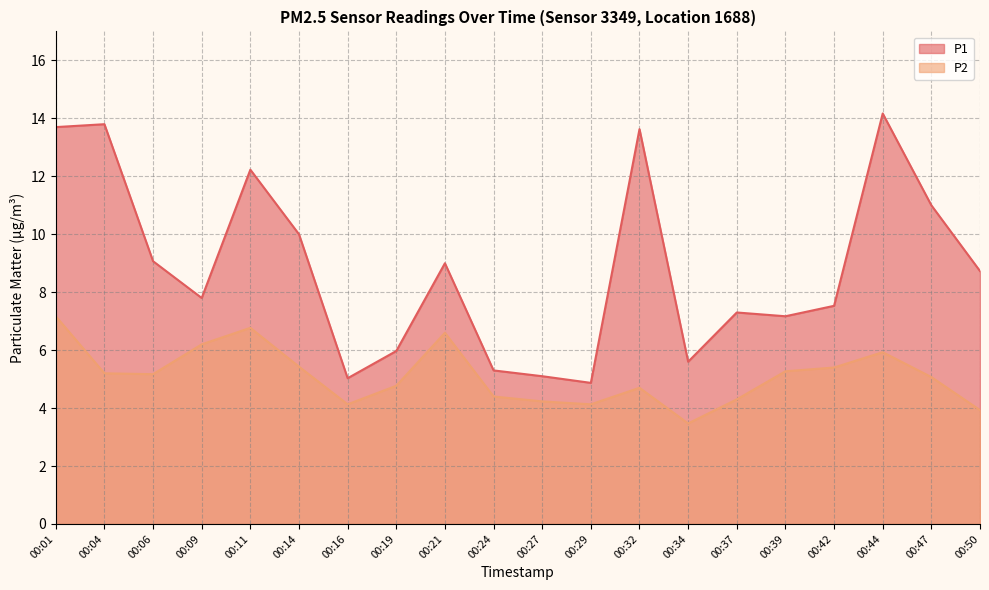

What is the sum of the P1 values at 00:34 and 00:27?

10.7